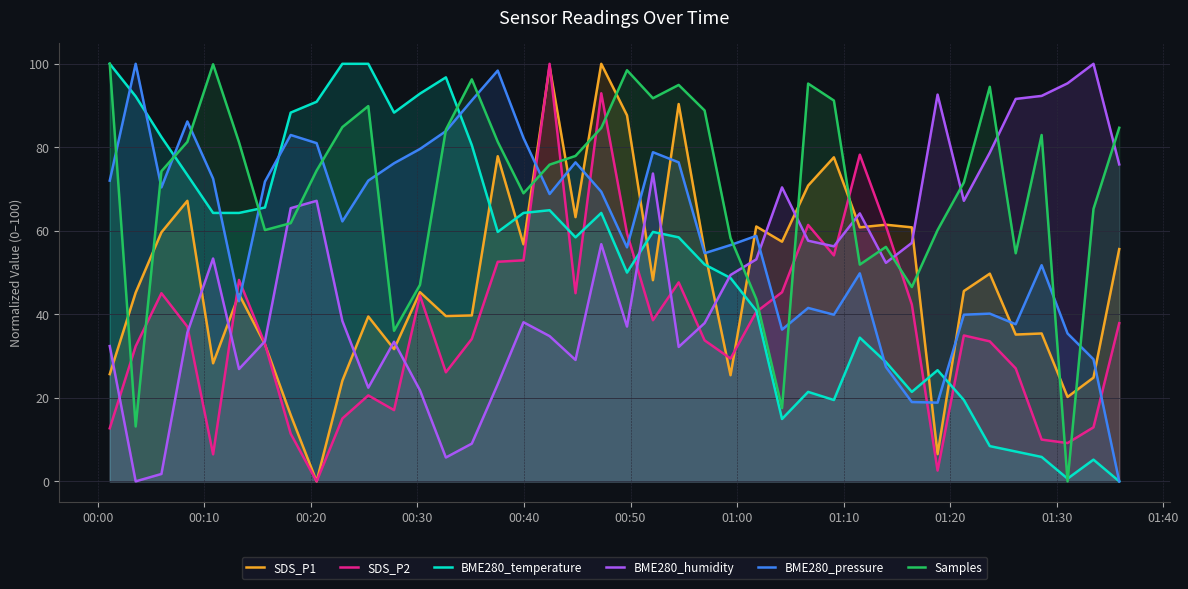

What is the greatest value displayed?

100.0